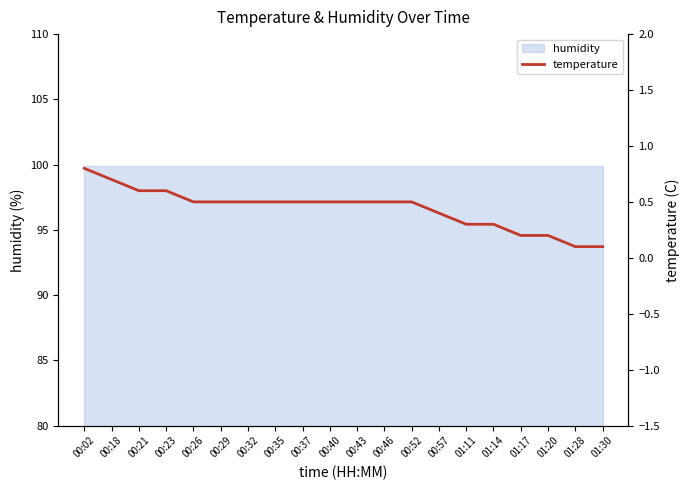

The chart shows a value of 0.3 at 01:14. True or false?

True